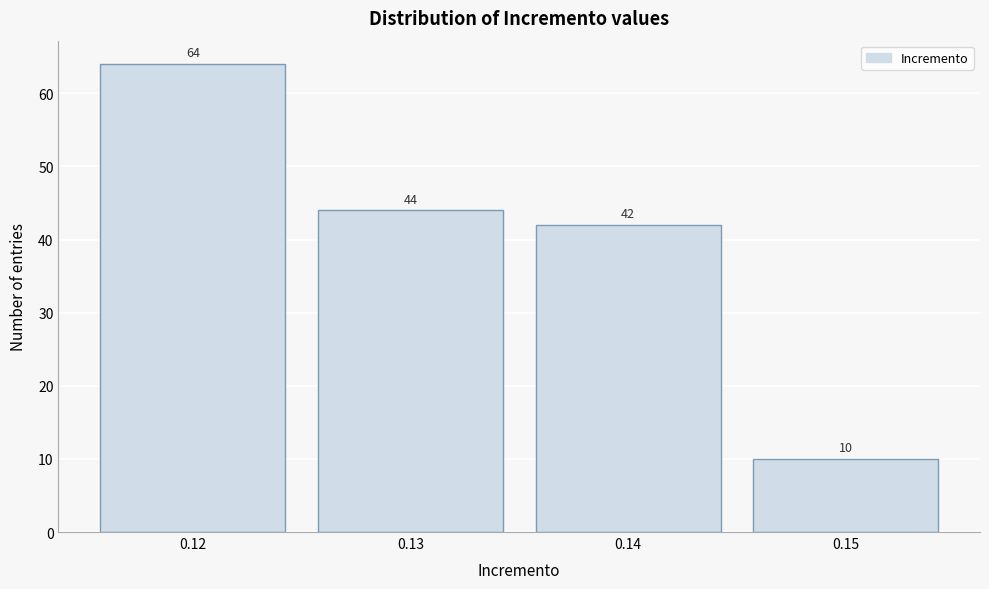

Reading right to left, transcribe all the data shown in this chart.

10	42	44	64